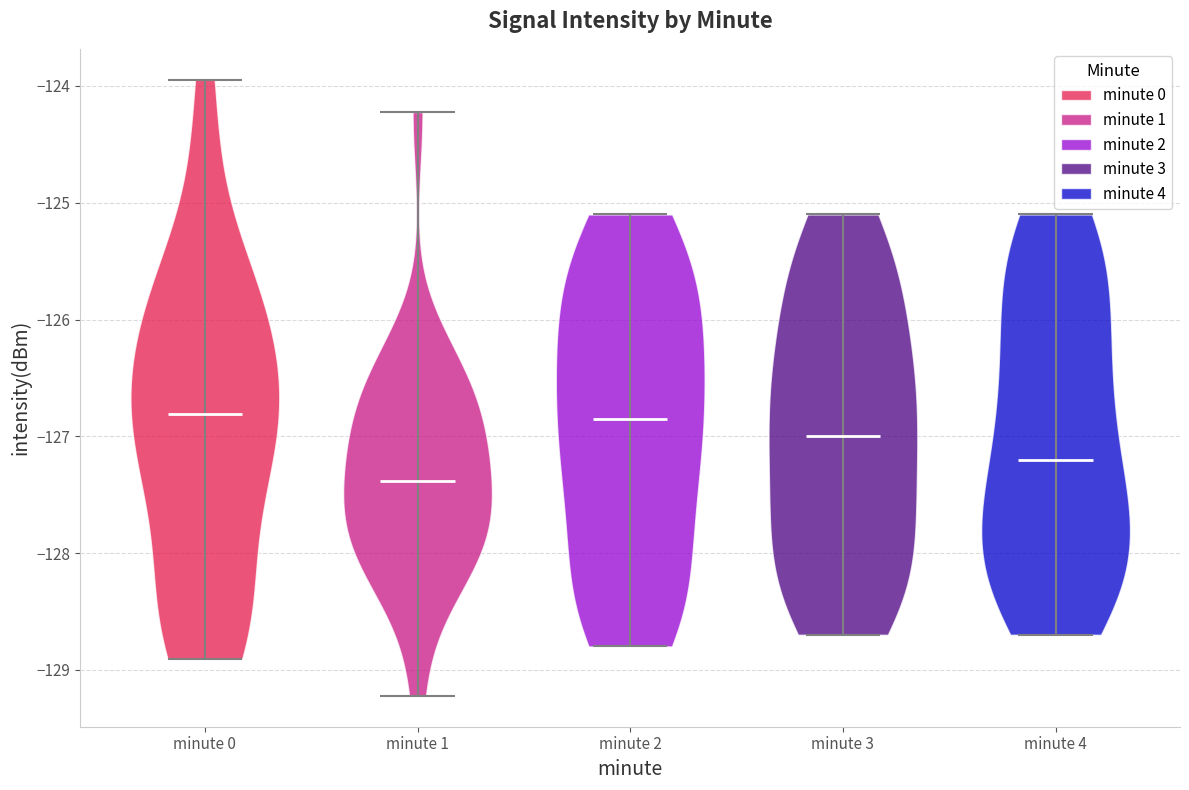

Reading left to right, read every violin against the y-axis: where its median line is, and the lowest and highest points it reaches. The values are not printed on the chart, so give them approximately, as read against the axis.

minute 0: median line -126.8, lowest point -128.9, highest point -123.9
minute 1: median line -127.4, lowest point -129.2, highest point -124.2
minute 2: median line -126.8, lowest point -128.8, highest point -125.1
minute 3: median line -127.0, lowest point -128.7, highest point -125.1
minute 4: median line -127.2, lowest point -128.7, highest point -125.1